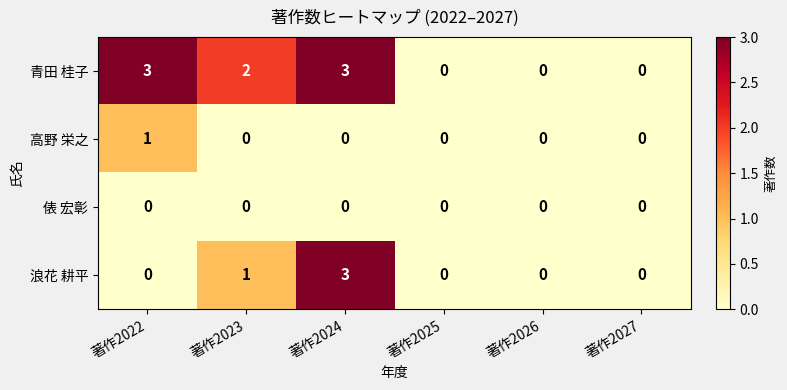

How many series are shown in this chart?

4